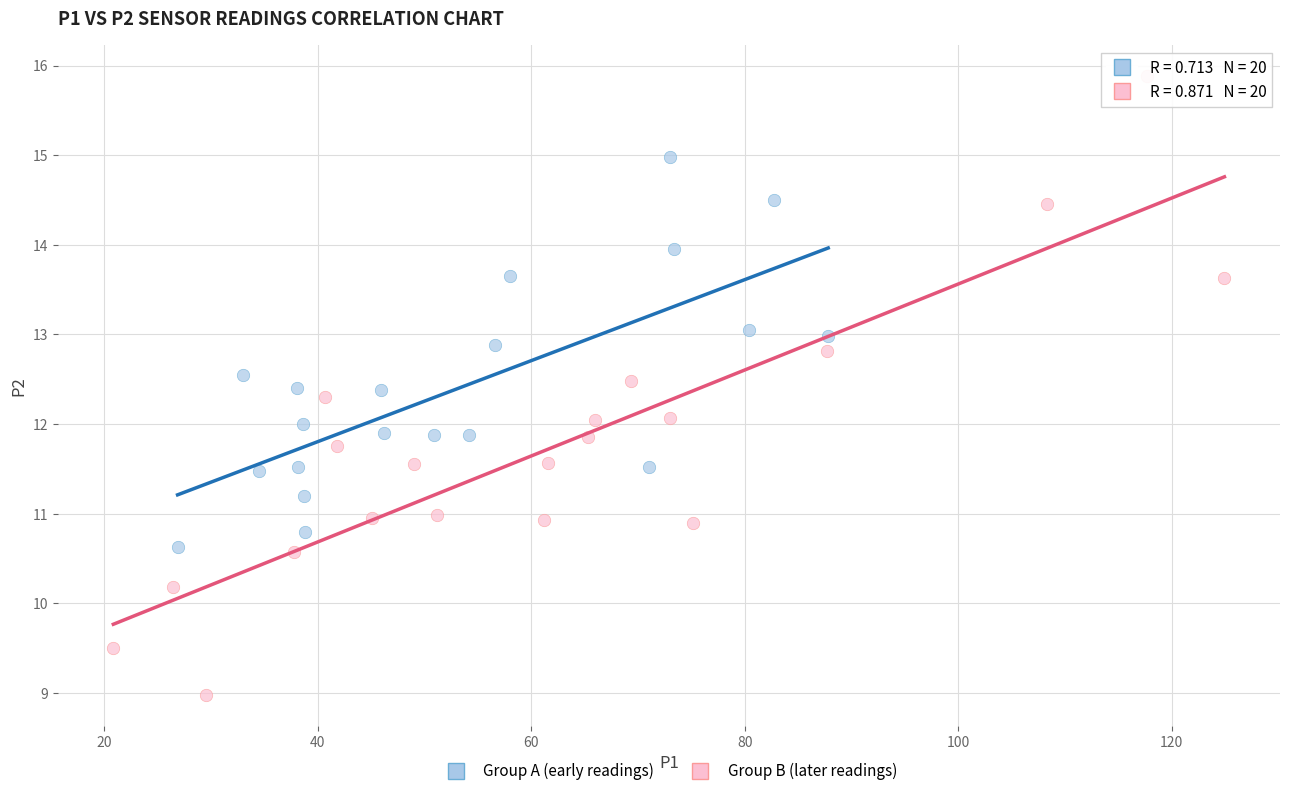

Which series reaches the minimum Y coordinate?

Group B (later readings)